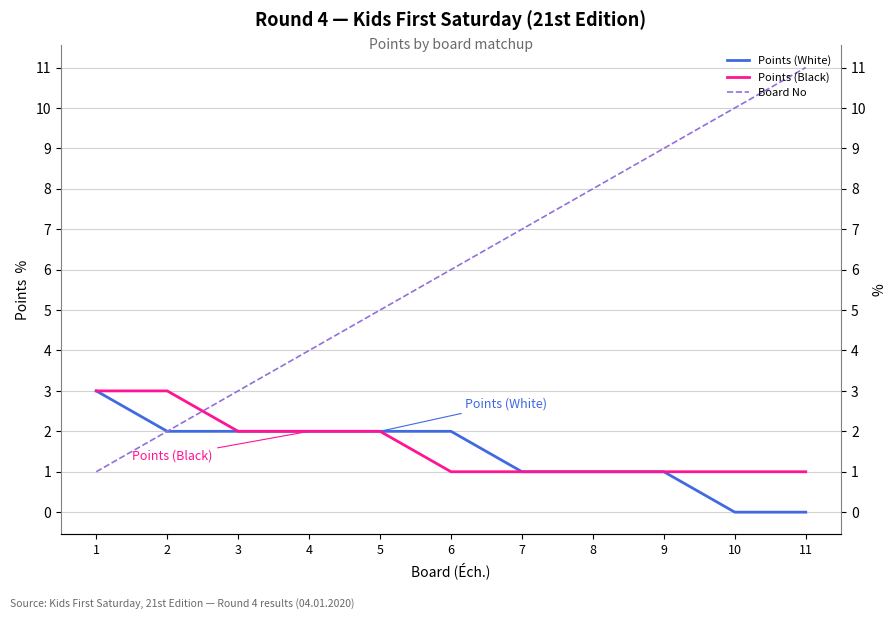

True or false: Points (Black) and Points (White) cross at least once.

False